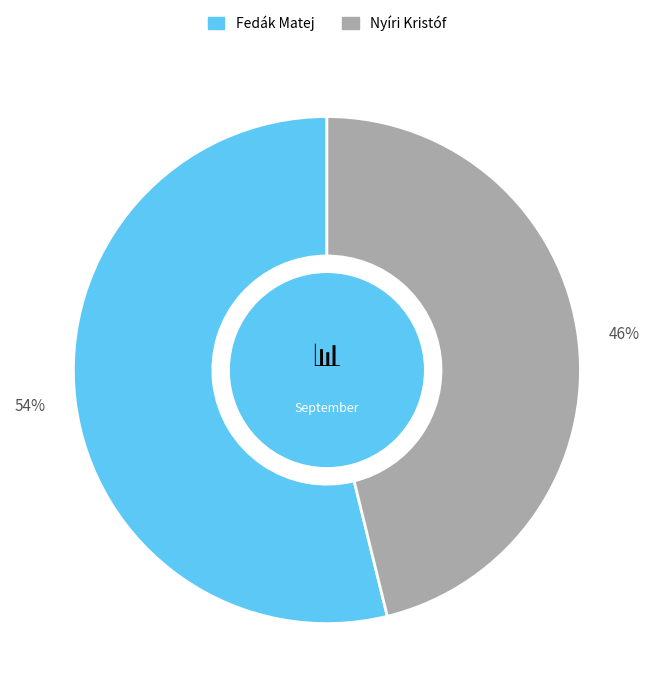

Do Fedák Matej and Nyíri Kristóf together represent more than half of the pie?

Yes